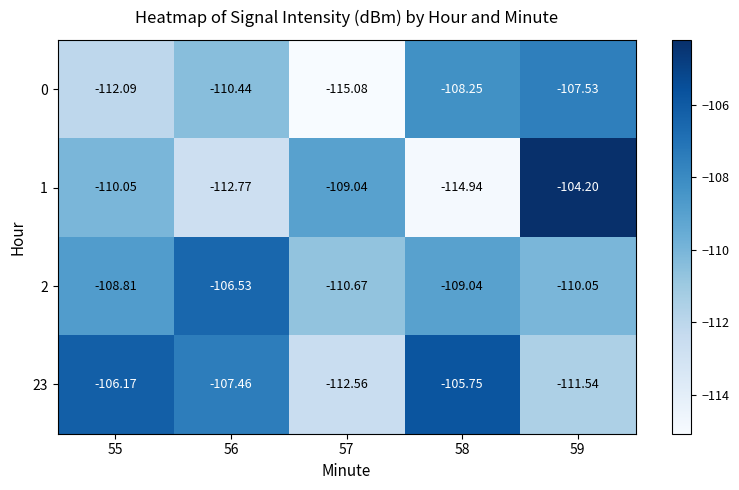

Is the value of 2 at 57 greater than the value of 0 at 58?

No